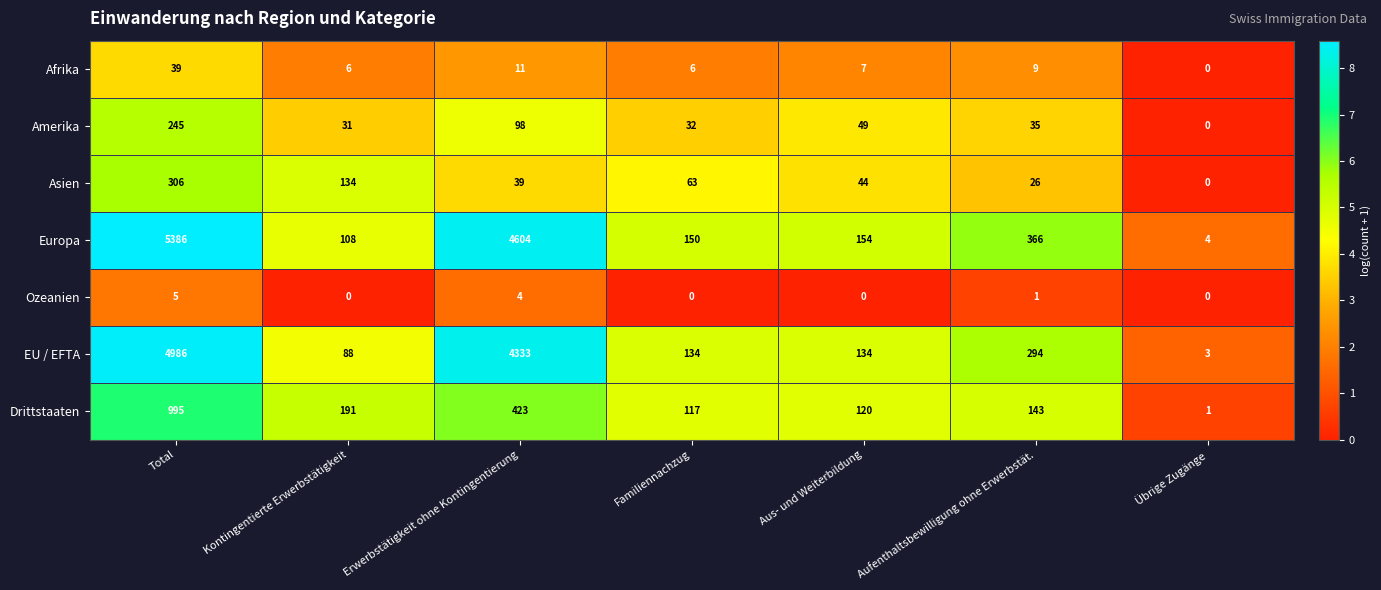

What is the sum of all Asien values?

612